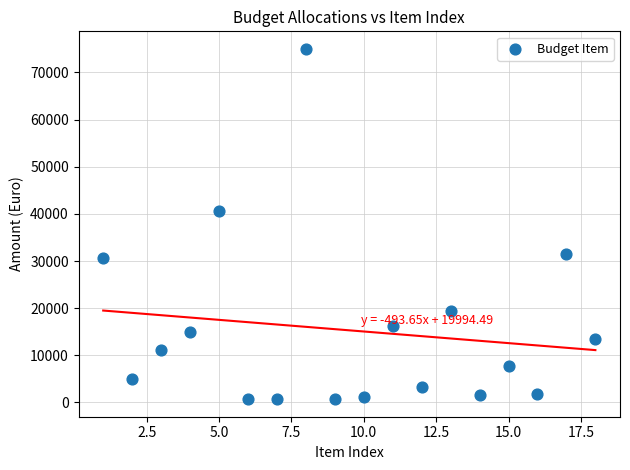

What is the range of X values (max minus min)?

17.0